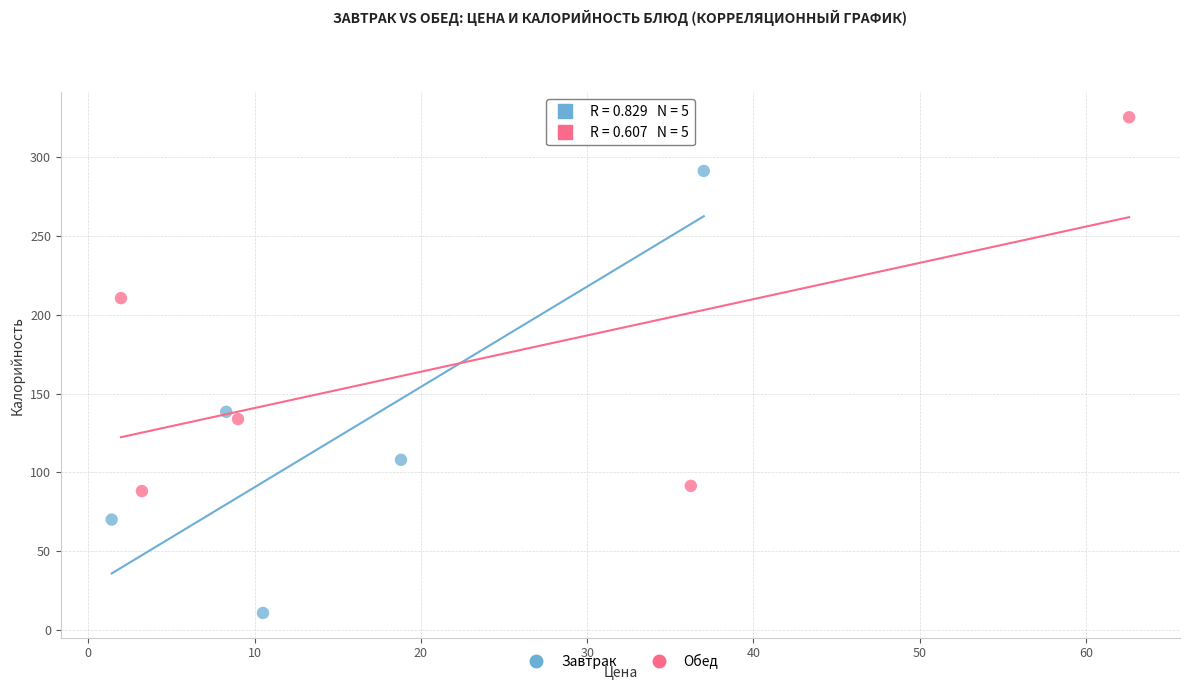

Which series has the widest spread of Y values?

Завтрак